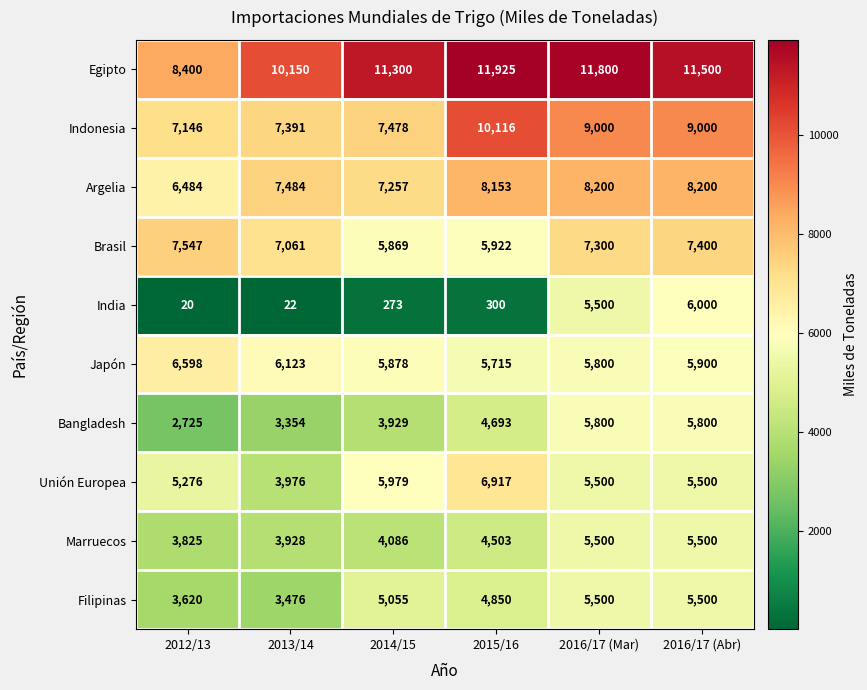

The Marruecos series shows 2044 at 2014/15. True or false?

False